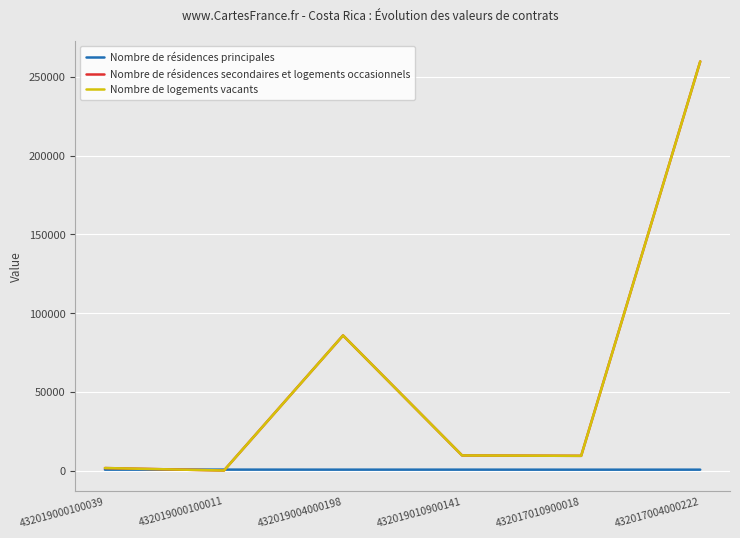

Is it true that Nombre de résidences principales equals 324.1 at 432019004000198?

False